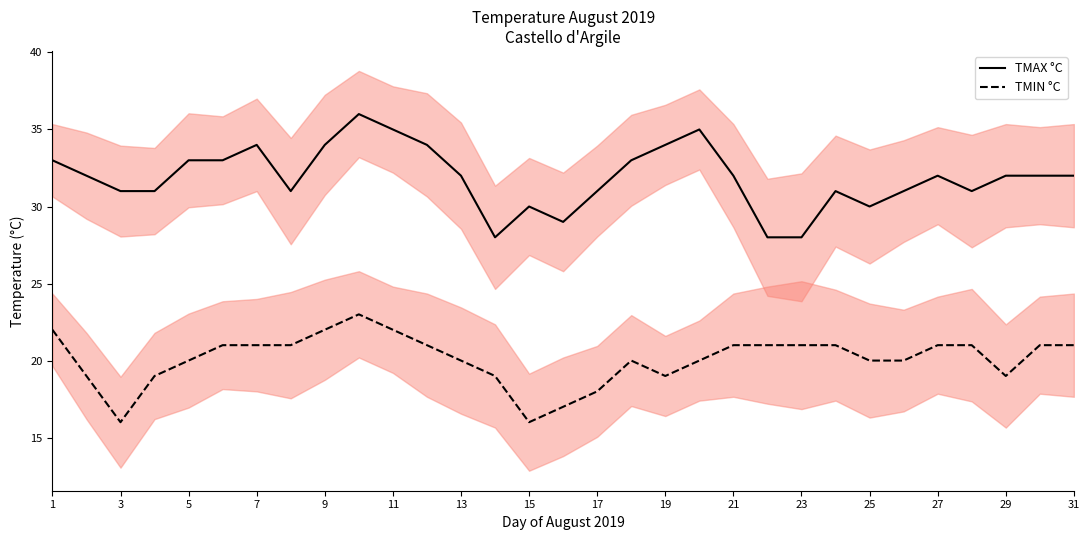

In TMAX °C, how many points are lower than both neighbors (excluding endpoints)?

5